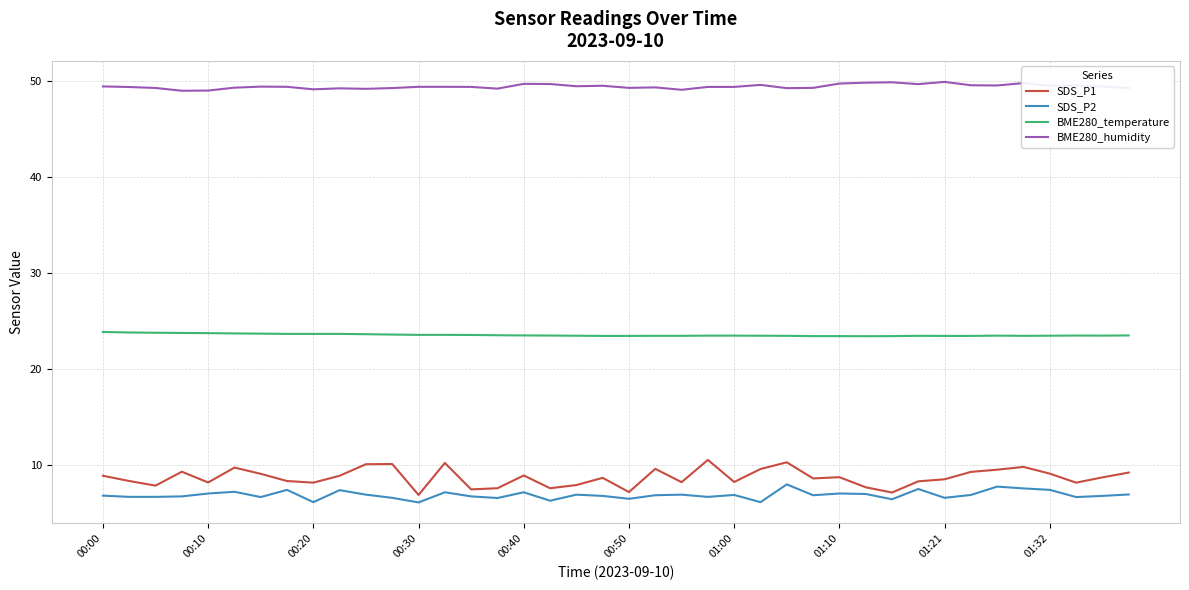

Which series has the largest total across all categories?

BME280_humidity